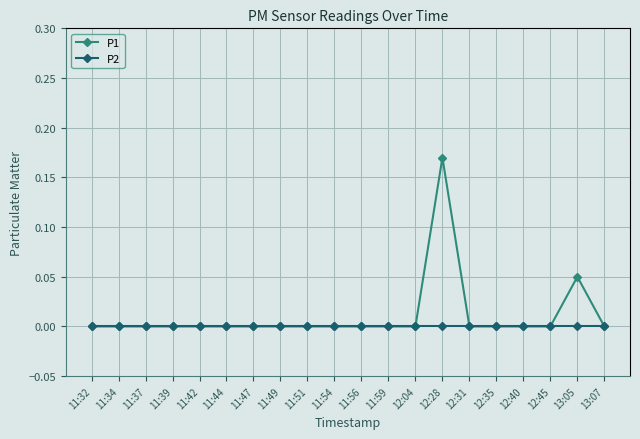

Which series changed the most between 12:28 and 13:07?

P1